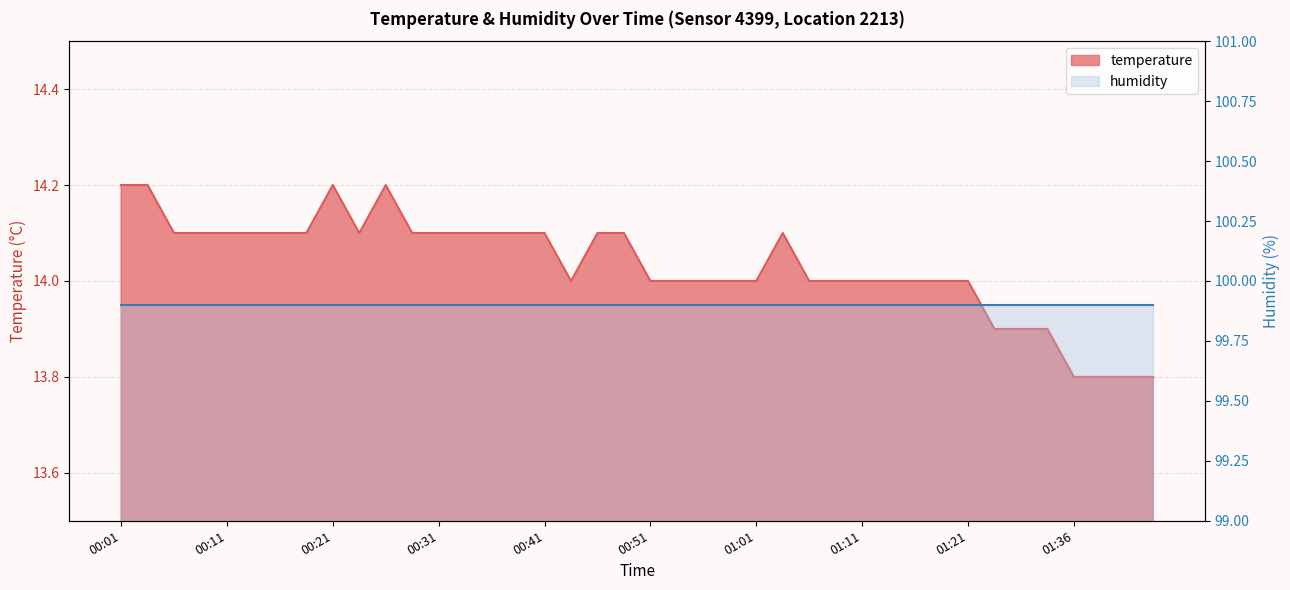

Reading left to right, transcribe all the data shown in this chart.

00:01=14.2	00:04=14.2	00:06=14.1	00:09=14.1	00:11=14.1	00:14=14.1	00:16=14.1	00:19=14.1	00:21=14.2	00:24=14.1	00:26=14.2	00:29=14.1	00:31=14.1	00:34=14.1	00:36=14.1	00:39=14.1	00:41=14.1	00:44=14.0	00:46=14.1	00:49=14.1	00:51=14.0	00:54=14.0	00:56=14.0	00:59=14.0	01:01=14.0	01:04=14.1	01:06=14.0	01:09=14.0	01:11=14.0	01:14=14.0	01:16=14.0	01:19=14.0	01:21=14.0	01:28=13.9	01:31=13.9	01:33=13.9	01:36=13.8	01:39=13.8	01:41=13.8	01:44=13.8